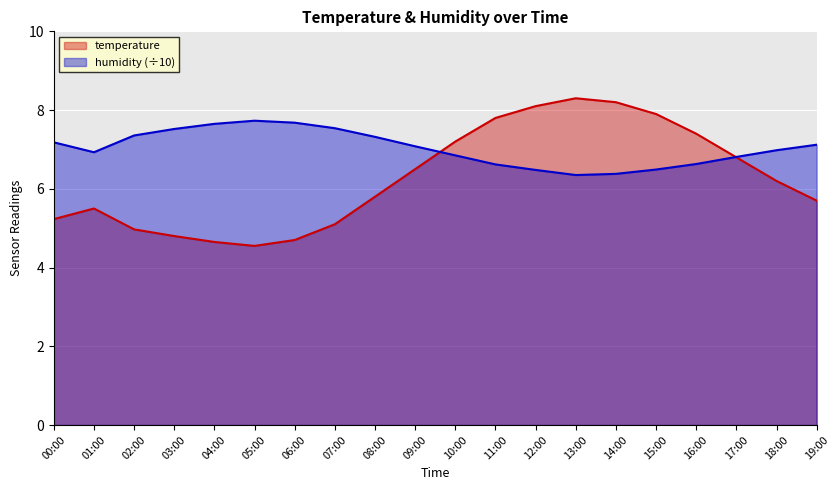

Is it true that humidity equals 6.8 at 10:00?

True